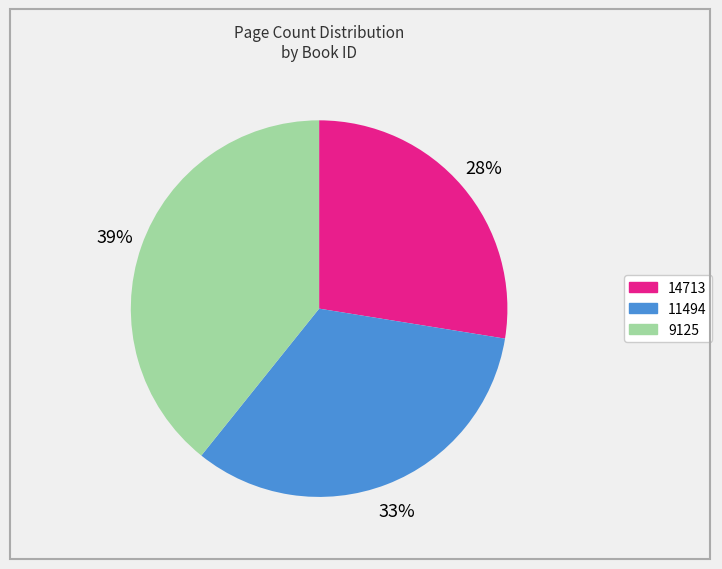

The 9125 slice represents 39% of the pie. True or false?

True